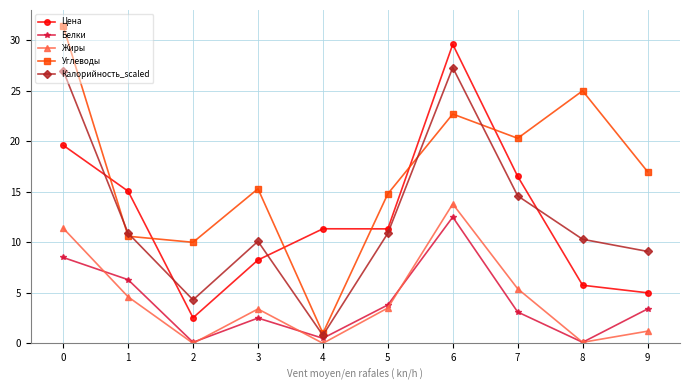

True or false: Белки has more than 0 interior local peaks.

True